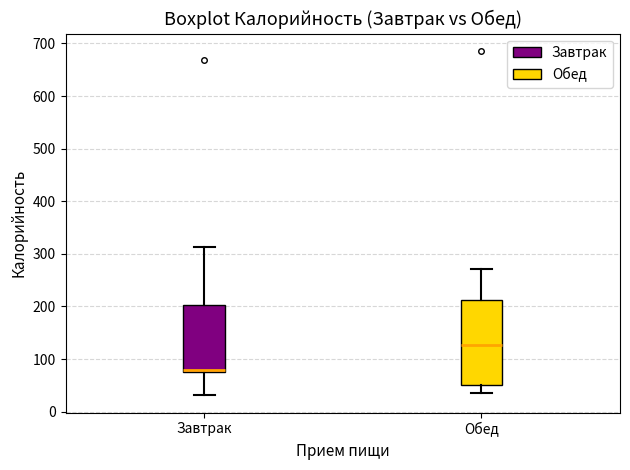

Where does the lower whisker of the box for Завтрак end on the y-axis? The values are not printed on the chart, so give them approximately, as read against the axis.

30